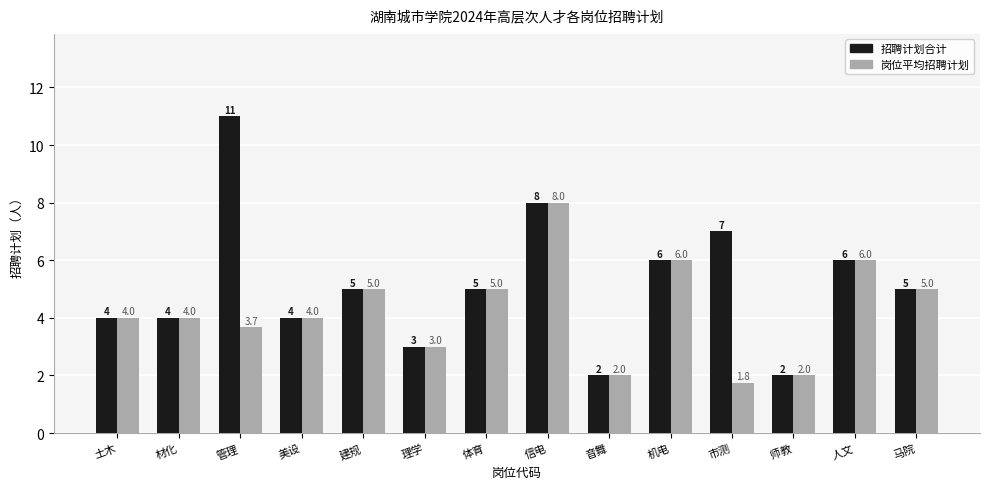

Reading left to right, list all the values displayed in this chart.

招聘计划合计: 4.0	4.0	11.0	4.0	5.0	3.0	5.0	8.0	2.0	6.0	7.0	2.0	6.0	5.0
岗位平均招聘计划: 4.0	4.0	3.7	4.0	5.0	3.0	5.0	8.0	2.0	6.0	1.8	2.0	6.0	5.0